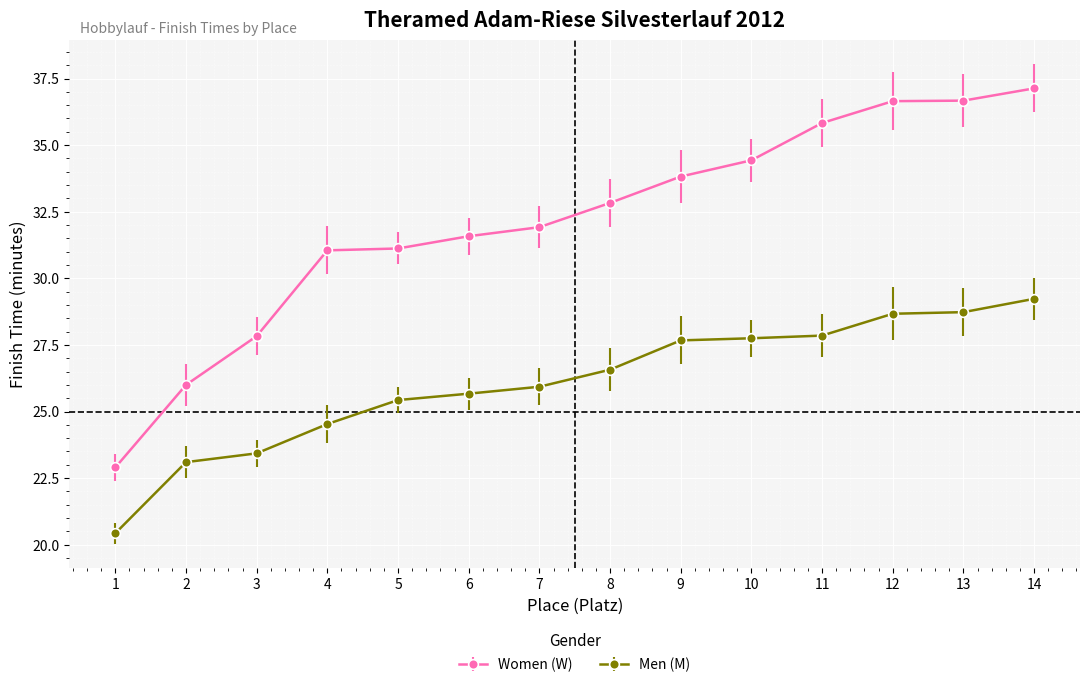

True or false: Women (W) has a value of 16.9 at 2.

False